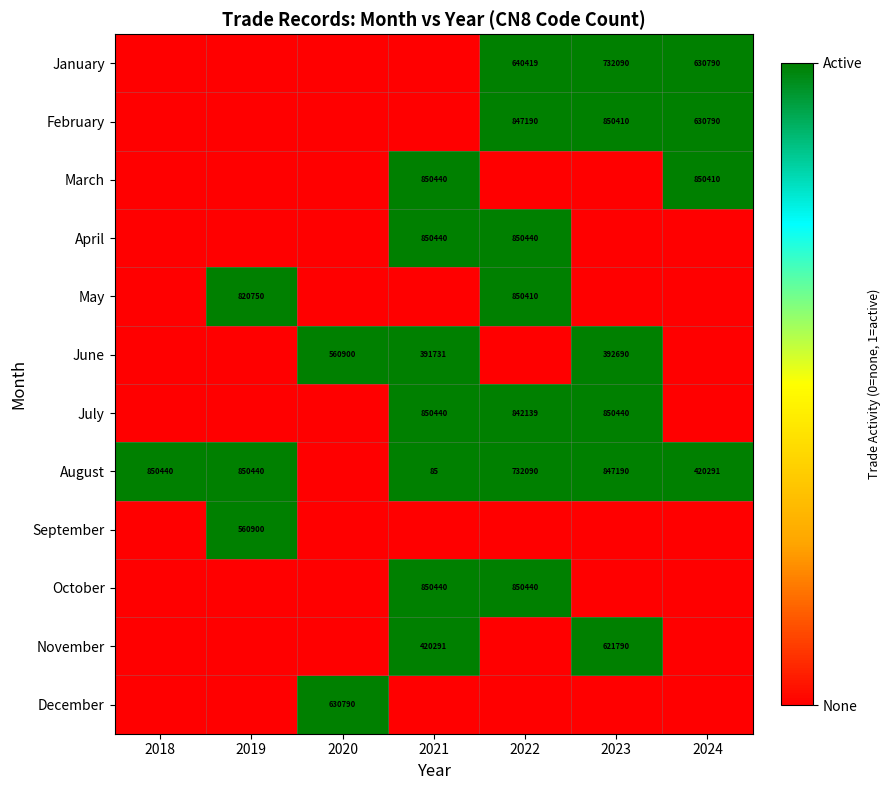

How many categories are shown in the chart?

7